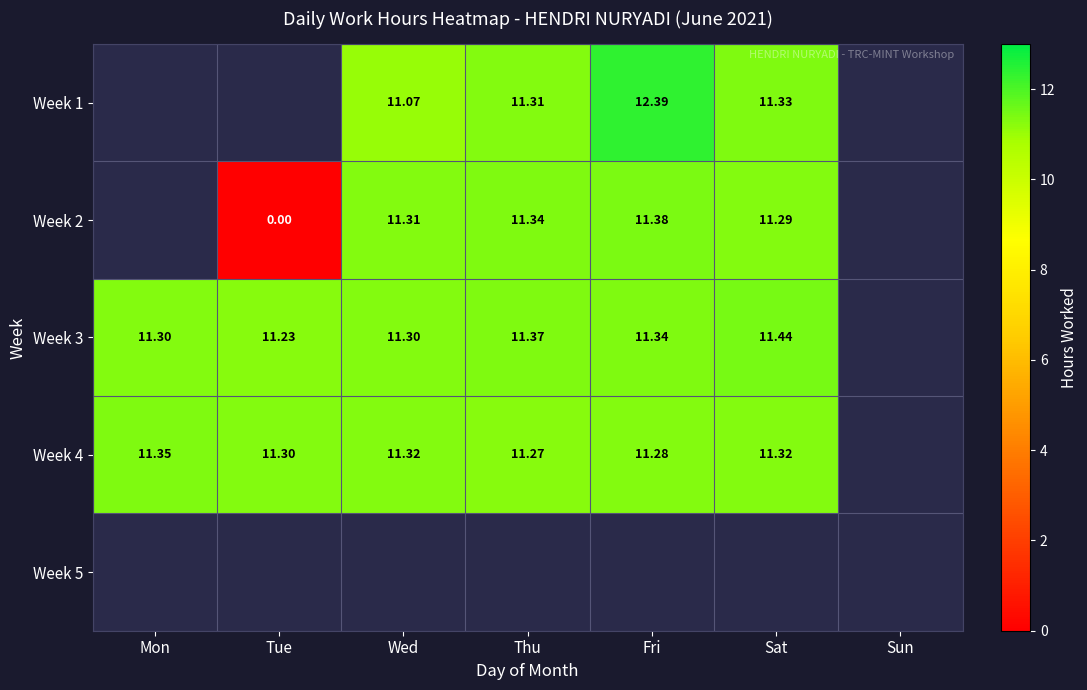

Count the number of categories in the chart.

7